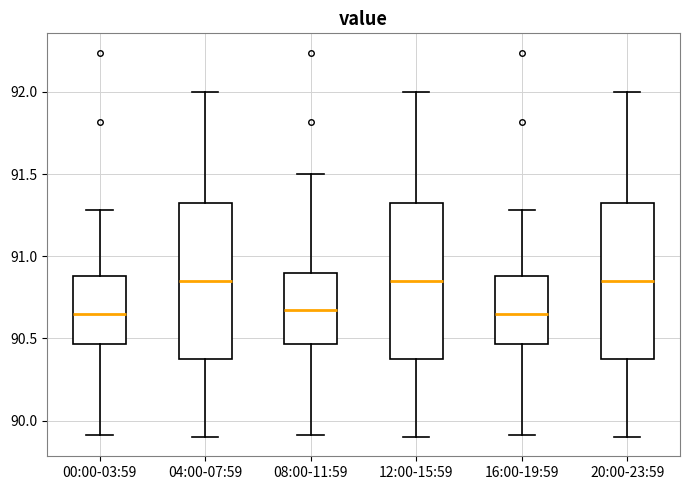

Reading left to right, transcribe this box plot: for each box, give where its median line is, the range the box spans, and where its two whiskers end, as read against the y-axis. The values are not printed on the chart, so give them approximately, as read against the axis.

00:00-03:59: median 90.65, box 90.45 to 90.90, whiskers 89.90 to 91.30
04:00-07:59: median 90.85, box 90.40 to 91.35, whiskers 89.90 to 92.00
08:00-11:59: median 90.70, box 90.45 to 90.90, whiskers 89.90 to 91.50
12:00-15:59: median 90.85, box 90.40 to 91.35, whiskers 89.90 to 92.00
16:00-19:59: median 90.65, box 90.45 to 90.90, whiskers 89.90 to 91.30
20:00-23:59: median 90.85, box 90.40 to 91.35, whiskers 89.90 to 92.00